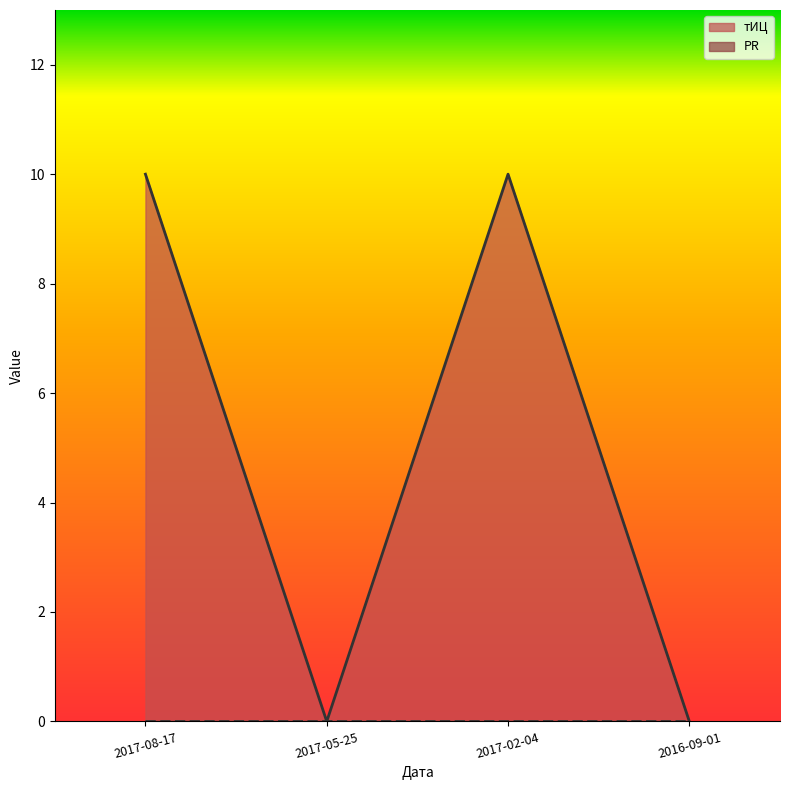

The value at 2016-09-01 is -6. True or false?

False